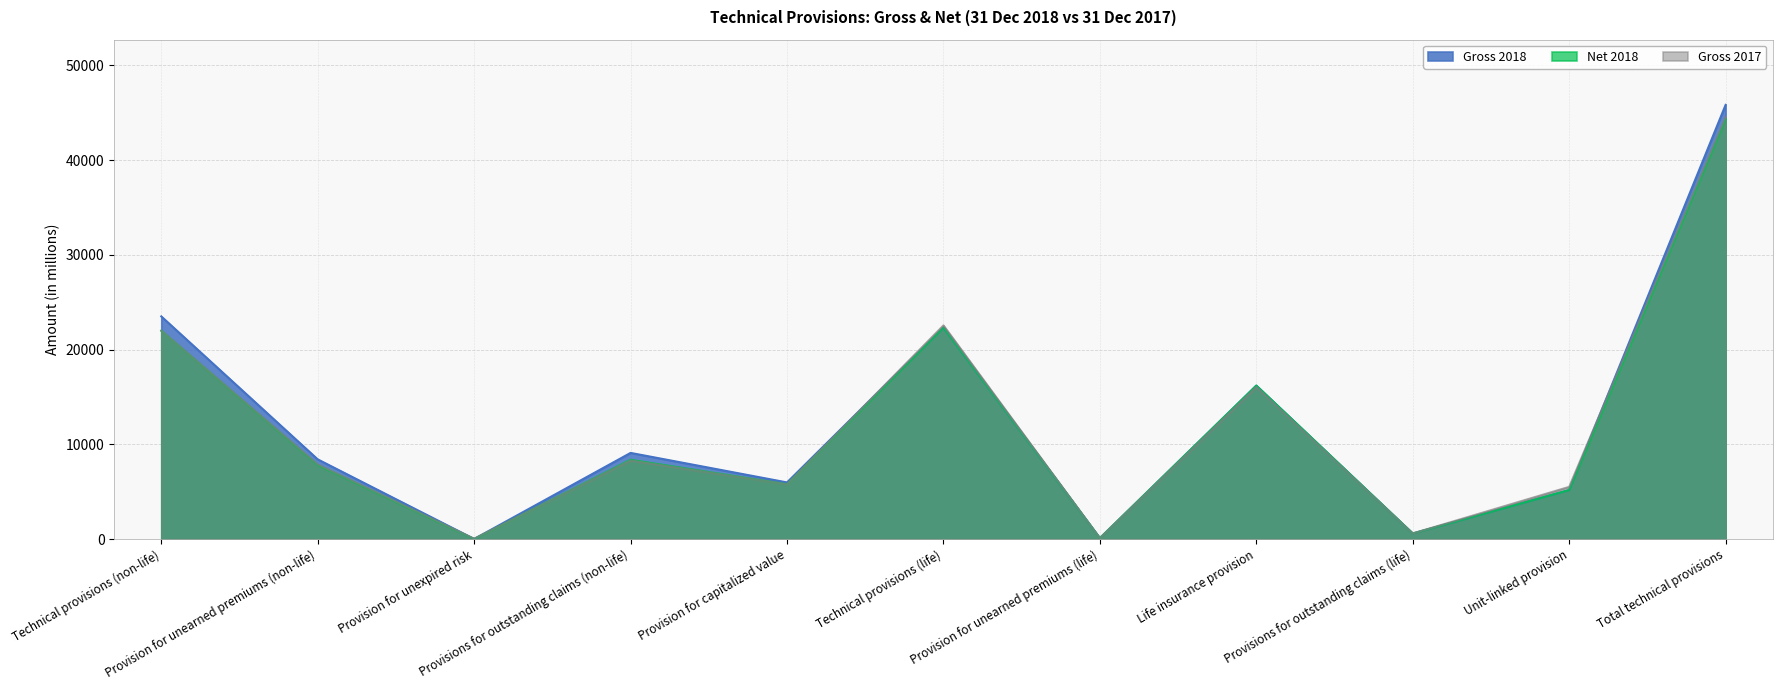

List the labels in order of Net 2018 value, largest first.

Total technical provisions, Technical provisions (life), Technical provisions (non-life), Life insurance provision, Provisions for outstanding claims (non-life), Provision for unearned premiums (non-life), Provision for capitalized value, Unit-linked provision, Provisions for outstanding claims (life), Provision for unearned premiums (life), Provision for unexpired risk